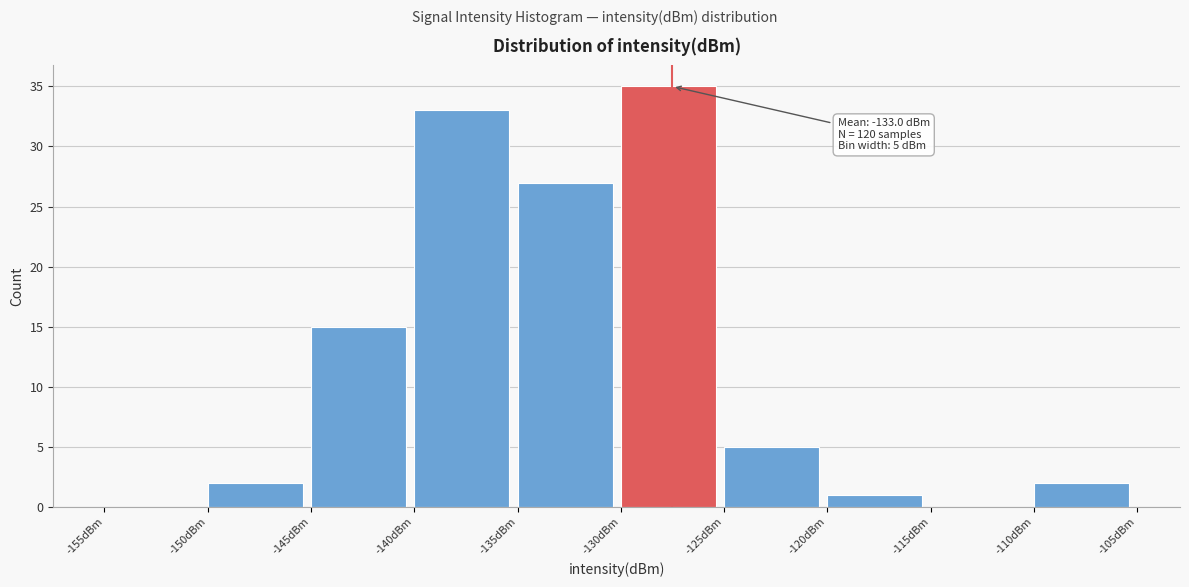

Which range on the x-axis has the tallest bar?

-130 to -125